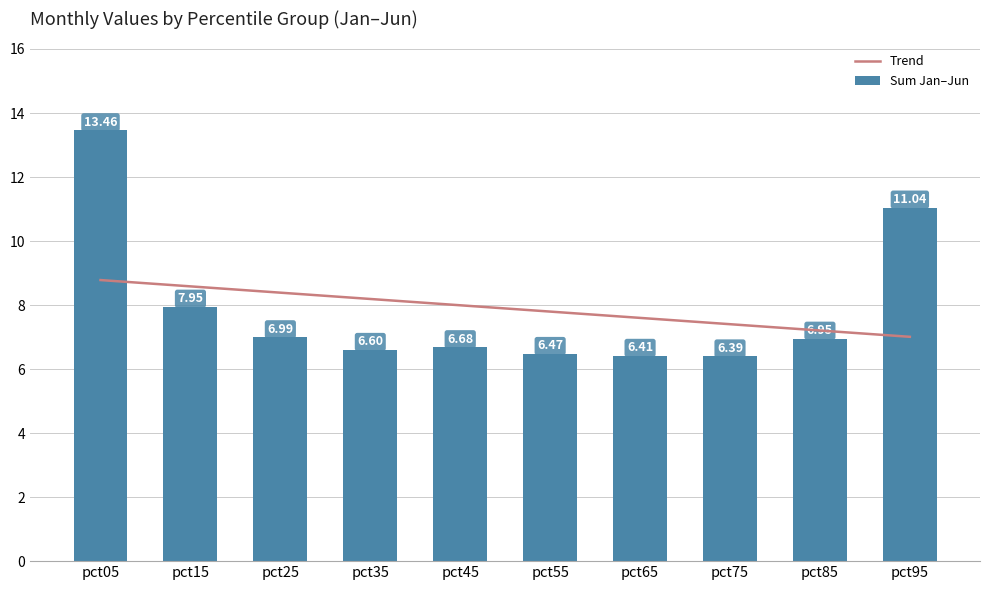

Between pct15 and pct55, which series saw the biggest shift?

Sum Jan–Jun